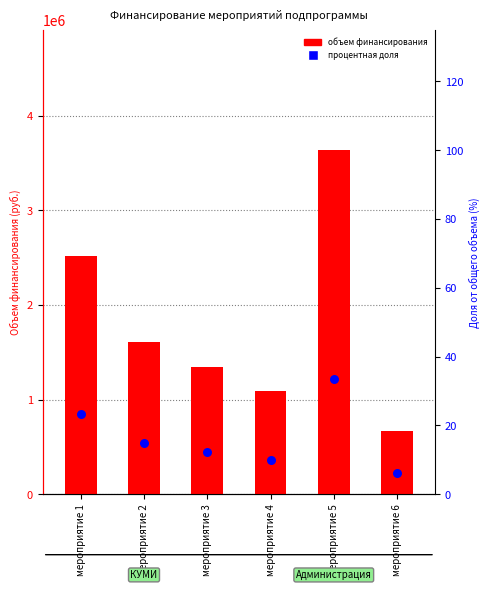

Which series has the largest total across all categories?

объем финансирования